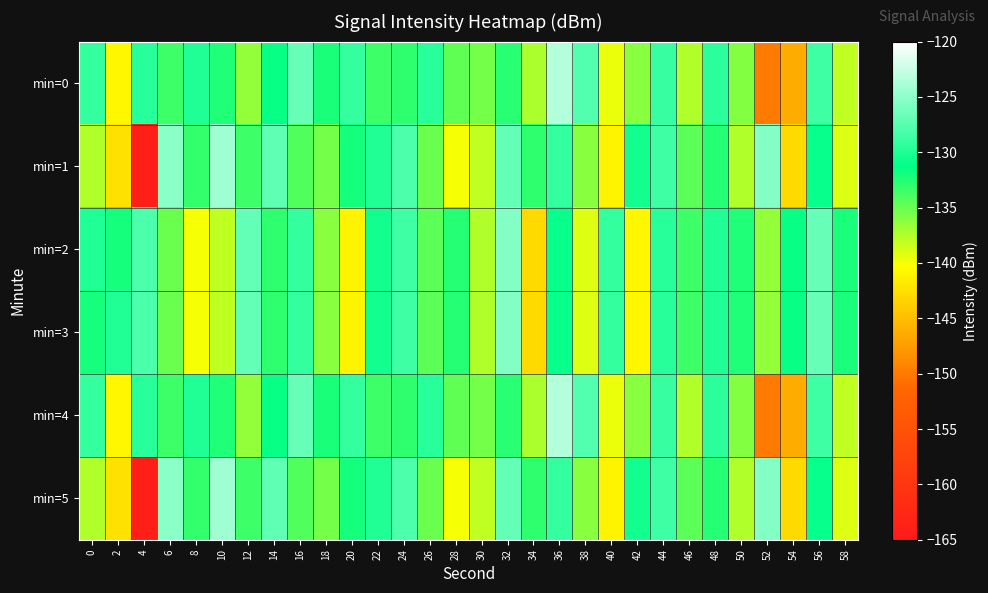

Which series has the largest total across all categories?

min=2